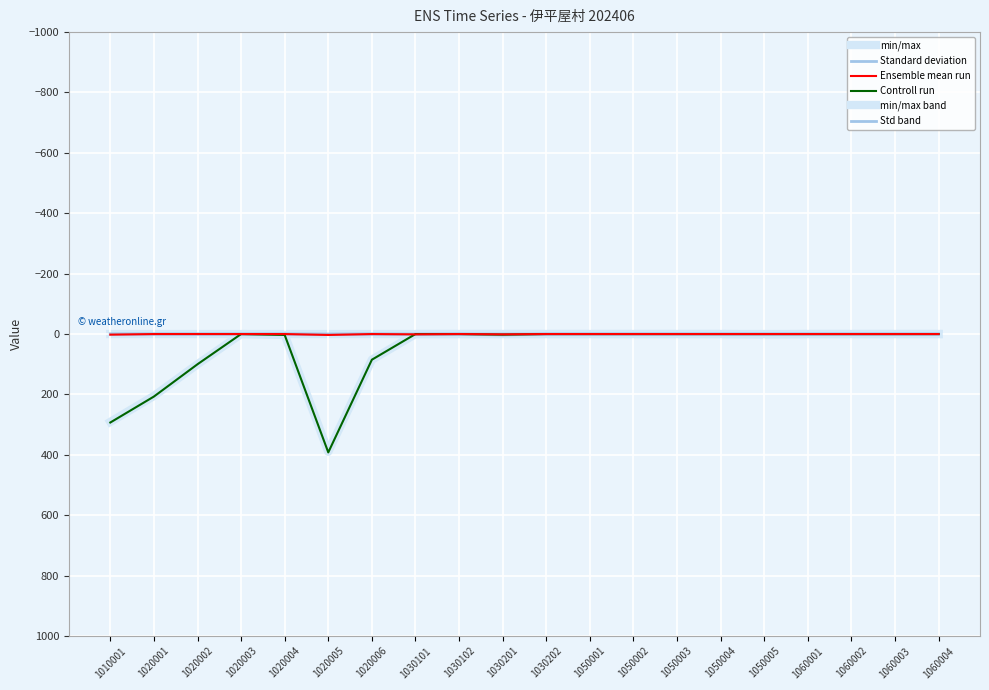

Is this an area chart (filled region under the line)?

No